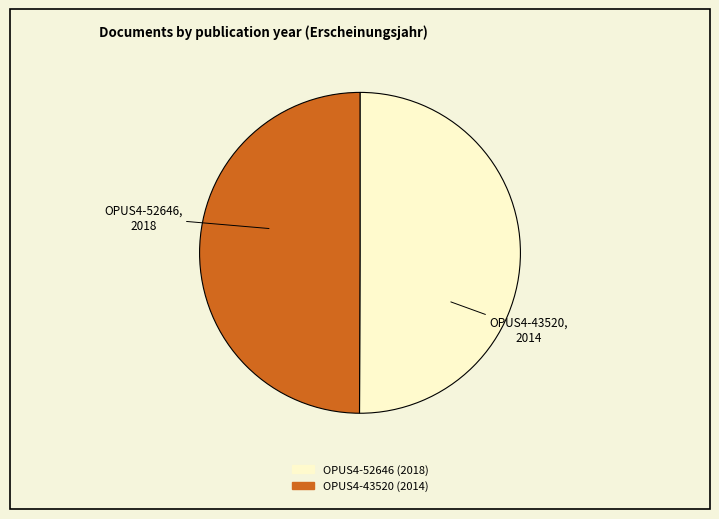

Approximately how many times larger is the value at OPUS4-43520 compared to OPUS4-52646?

1.0